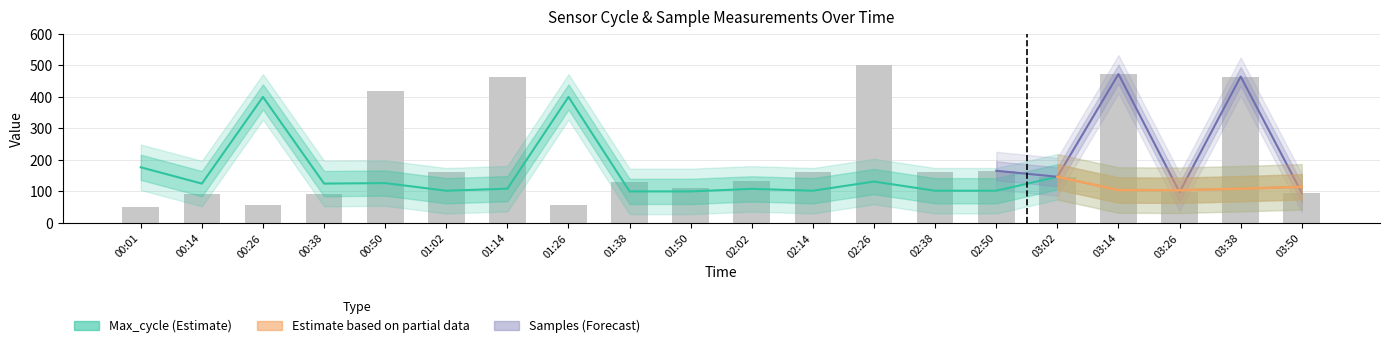

At how many categories does at least one series exceed 364?

7